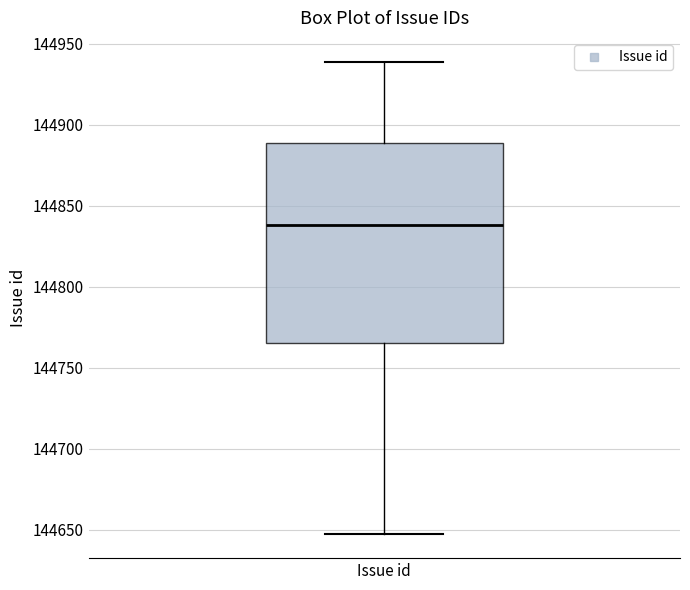

Where is the upper edge of the box for Issue id on the y-axis? The values are not printed on the chart, so give them approximately, as read against the axis.

144890